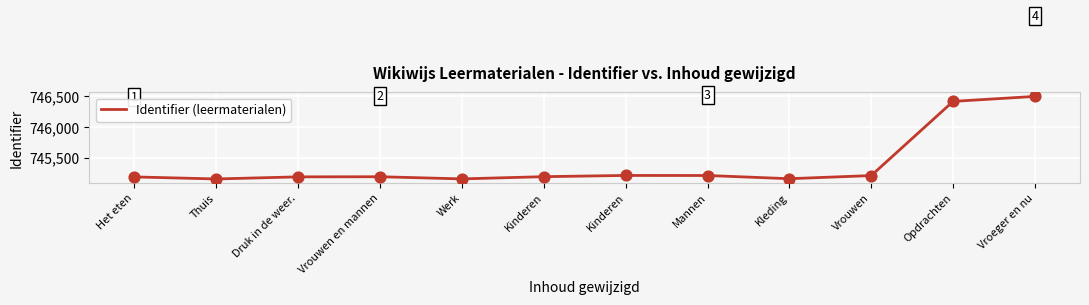

What is the change in value from Vrouwen en mannen to Kinderen?

+21